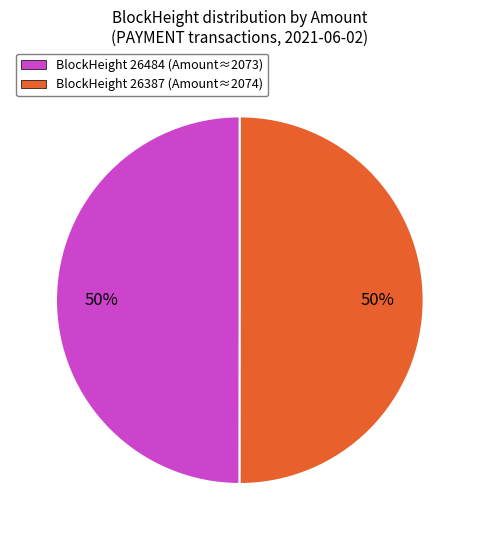

To the nearest percent, what is the average slice percentage?

50%